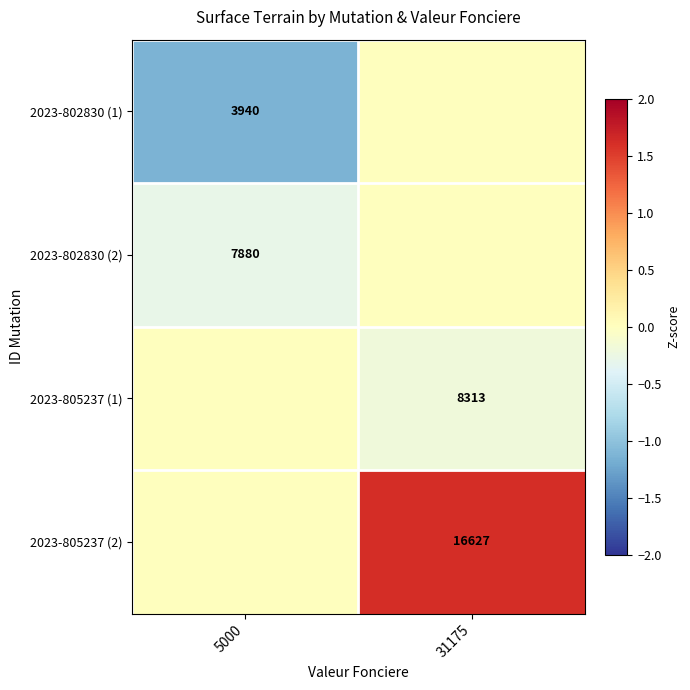

True or false: 2023-802830 (1) has a value of 3940 at 5000.

True